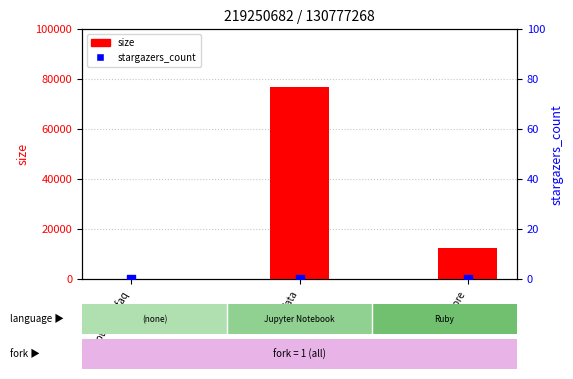

Which series has the largest total across all categories?

size